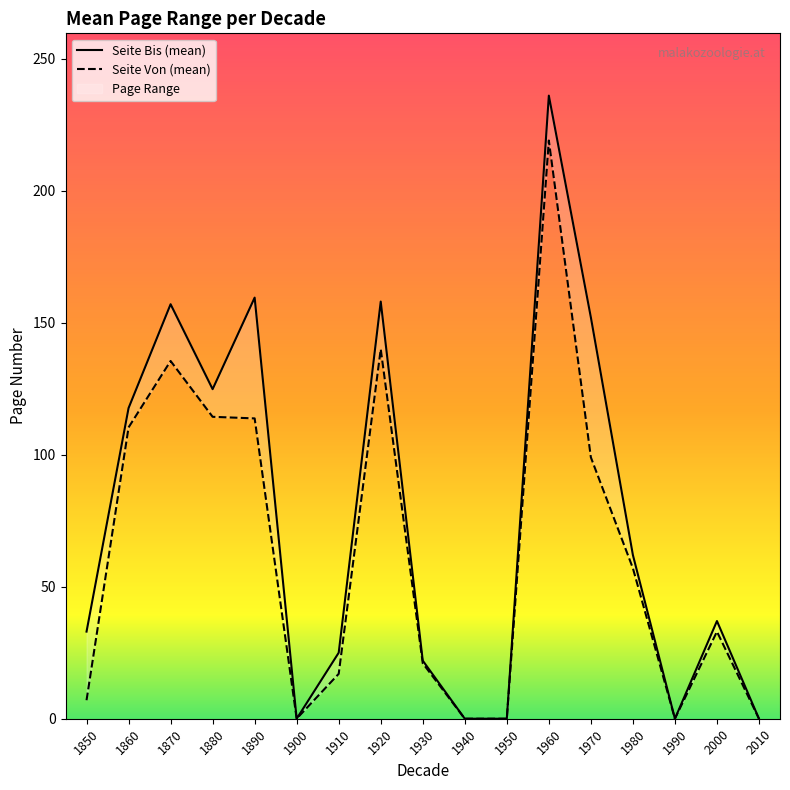

At which category does Seite Bis (mean) reach its first local peak?

1870